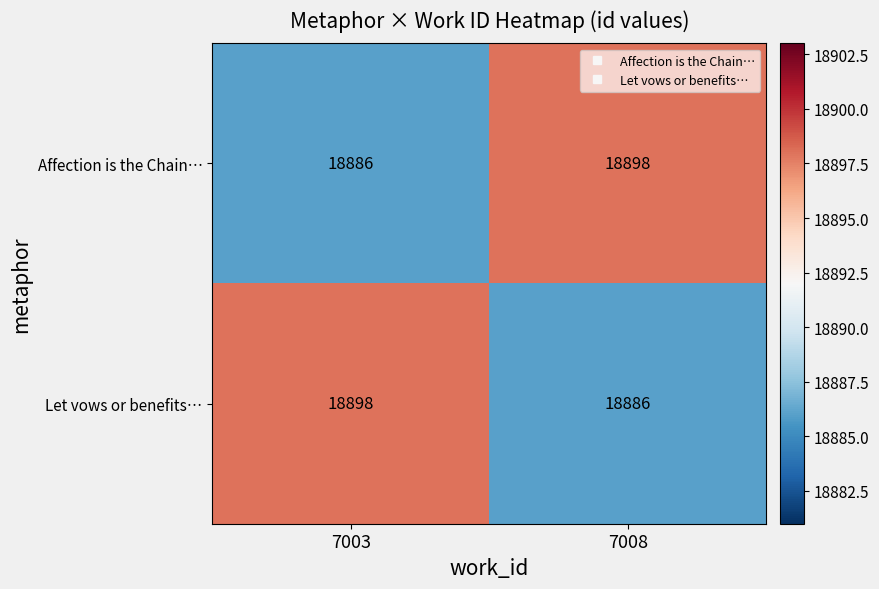

What is the total value across all series at 7008?

37784